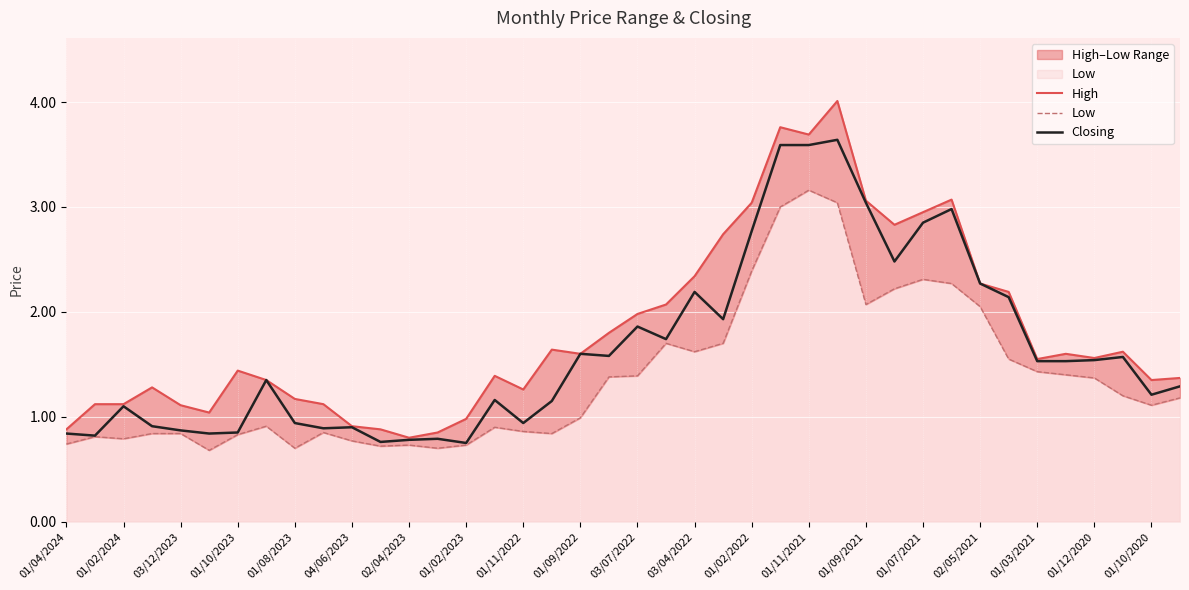

True or false: Low has more than 0 points higher than both neighbors.

True